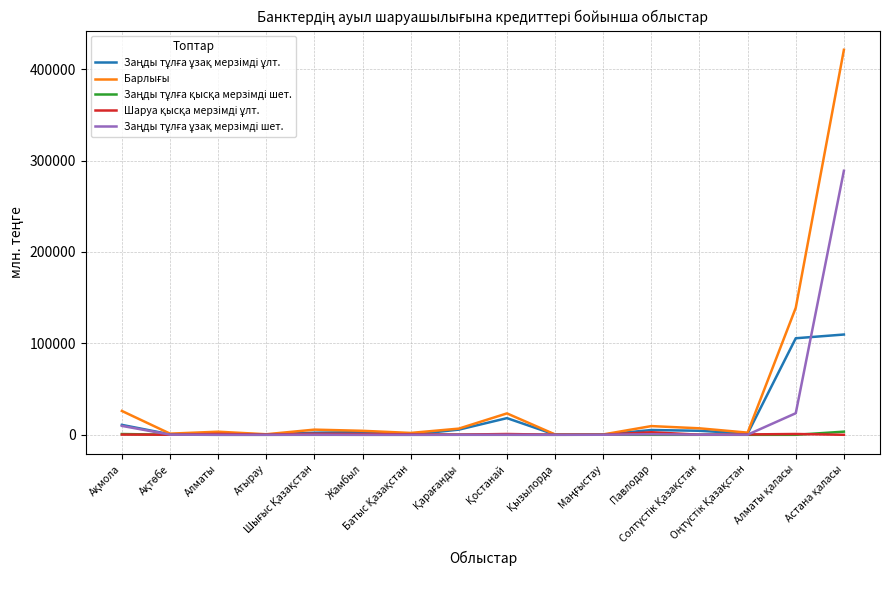

What is the greatest value displayed?

421196.8